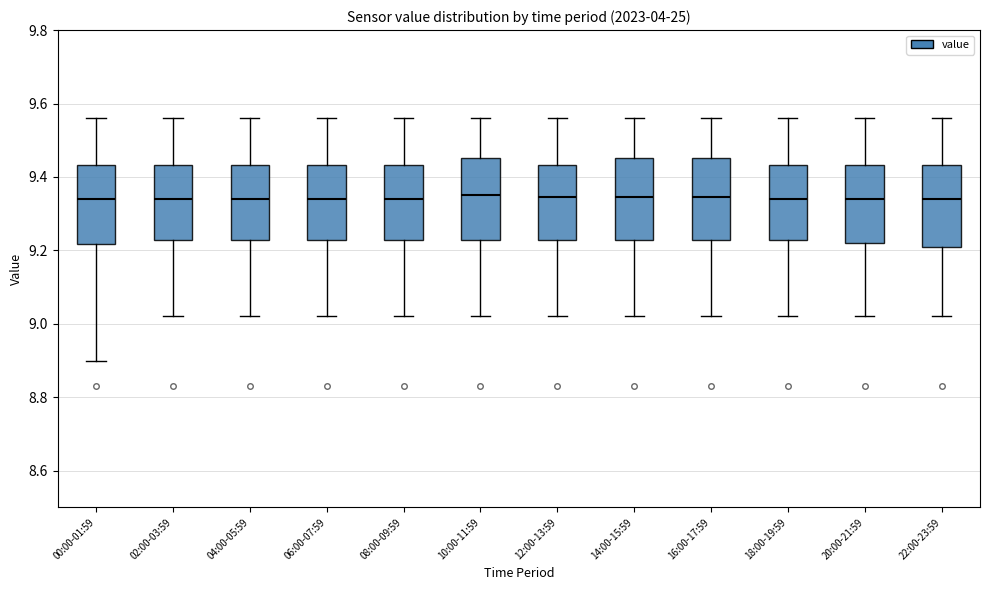

Reading left to right, transcribe this box plot: for each box, give where its median line is, the range the box spans, and where its two whiskers end, as read against the y-axis. The values are not printed on the chart, so give them approximately, as read against the axis.

00:00-01:59: median 9.34, box 9.22 to 9.44, whiskers 8.90 to 9.56
02:00-03:59: median 9.34, box 9.22 to 9.44, whiskers 9.02 to 9.56
04:00-05:59: median 9.34, box 9.22 to 9.44, whiskers 9.02 to 9.56
06:00-07:59: median 9.34, box 9.22 to 9.44, whiskers 9.02 to 9.56
08:00-09:59: median 9.34, box 9.22 to 9.44, whiskers 9.02 to 9.56
10:00-11:59: median 9.36, box 9.22 to 9.46, whiskers 9.02 to 9.56
12:00-13:59: median 9.34, box 9.22 to 9.44, whiskers 9.02 to 9.56
14:00-15:59: median 9.34, box 9.22 to 9.46, whiskers 9.02 to 9.56
16:00-17:59: median 9.34, box 9.22 to 9.46, whiskers 9.02 to 9.56
18:00-19:59: median 9.34, box 9.22 to 9.44, whiskers 9.02 to 9.56
20:00-21:59: median 9.34, box 9.22 to 9.44, whiskers 9.02 to 9.56
22:00-23:59: median 9.34, box 9.22 to 9.44, whiskers 9.02 to 9.56